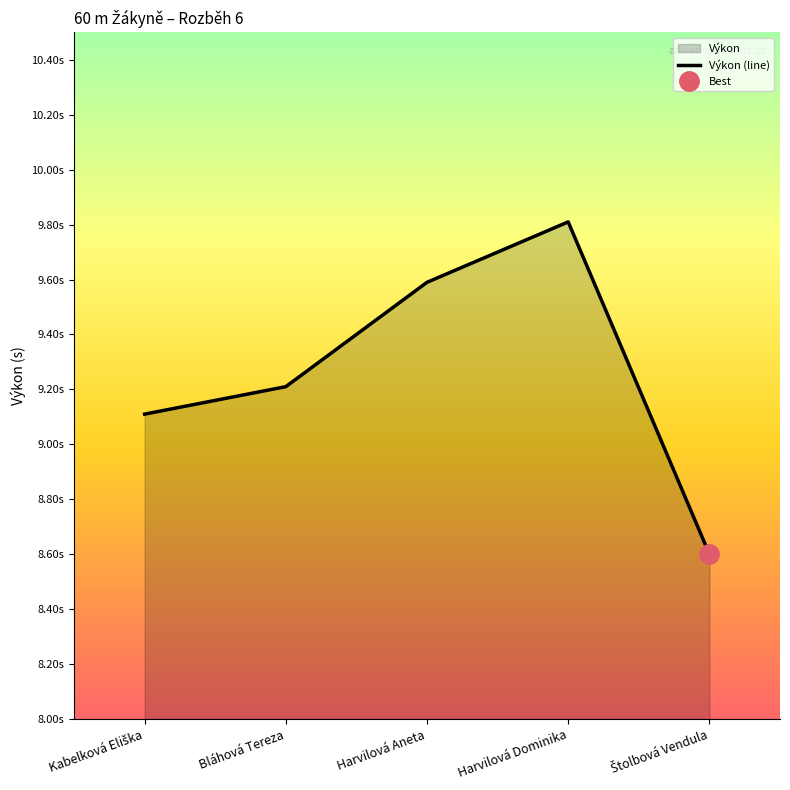

Reading left to right, extract all data points from this chart.

Kabelková Eliška=9.1	Bláhová Tereza=9.2	Harvilová Aneta=9.6	Harvilová Dominika=9.8	Štolbová Vendula=8.6